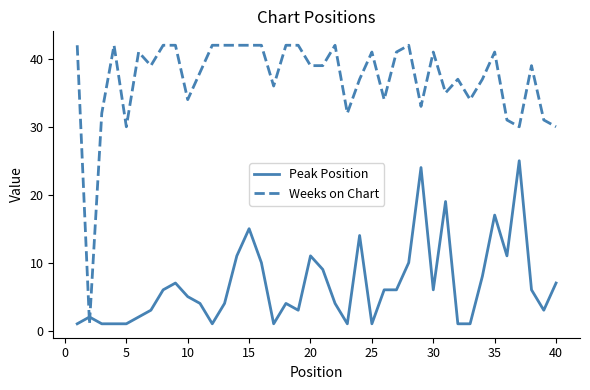

Which series has the widest spread of values?

Weeks on Chart